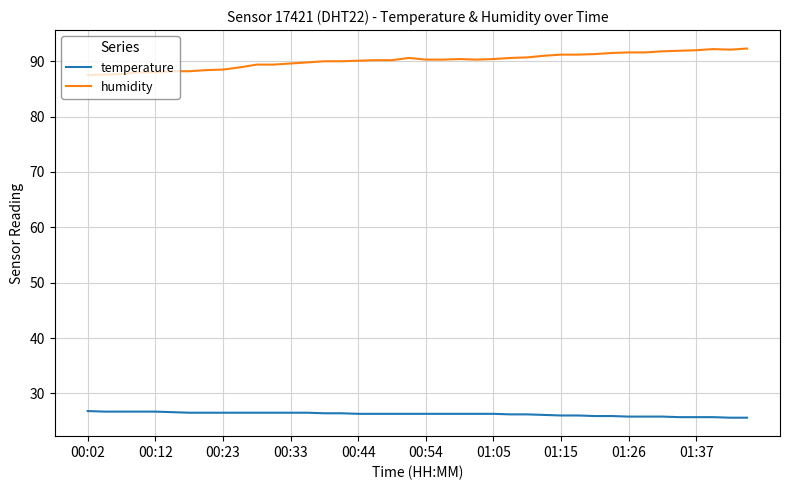

Rank the series by their average value, from highest to lowest.

humidity, temperature